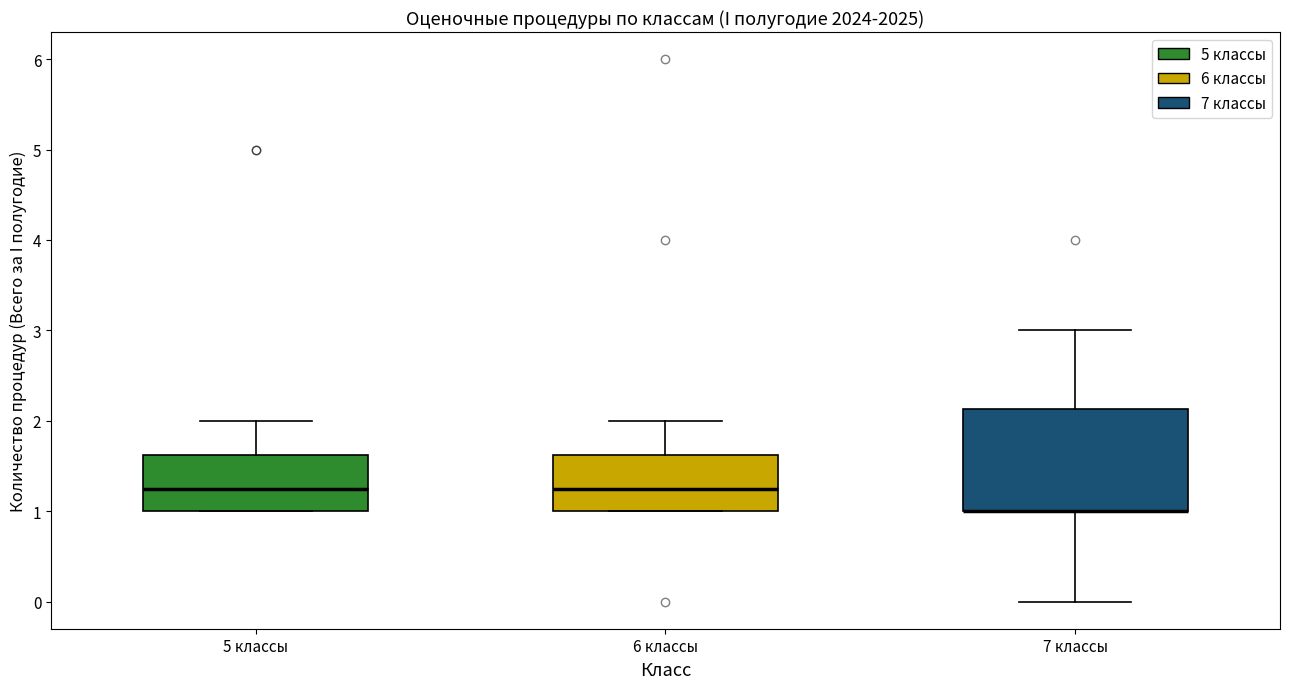

Which box is the tallest, from its lower edge to its upper edge?

7 классы